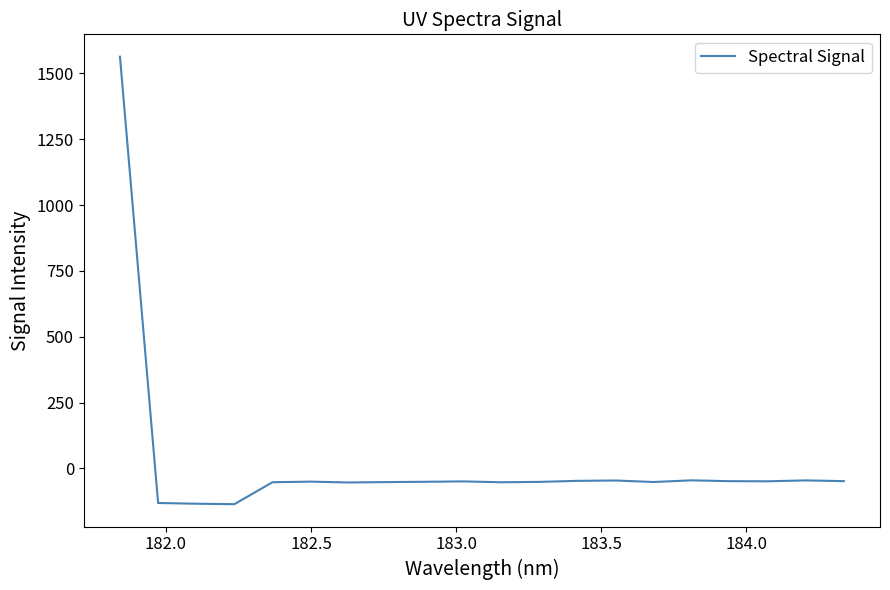

What is the maximum value shown in the chart?

1563.1